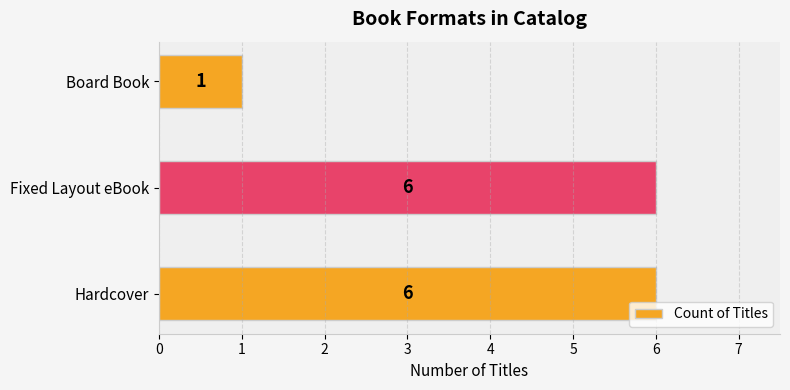

Which has a higher value, Board Book or Hardcover?

Hardcover